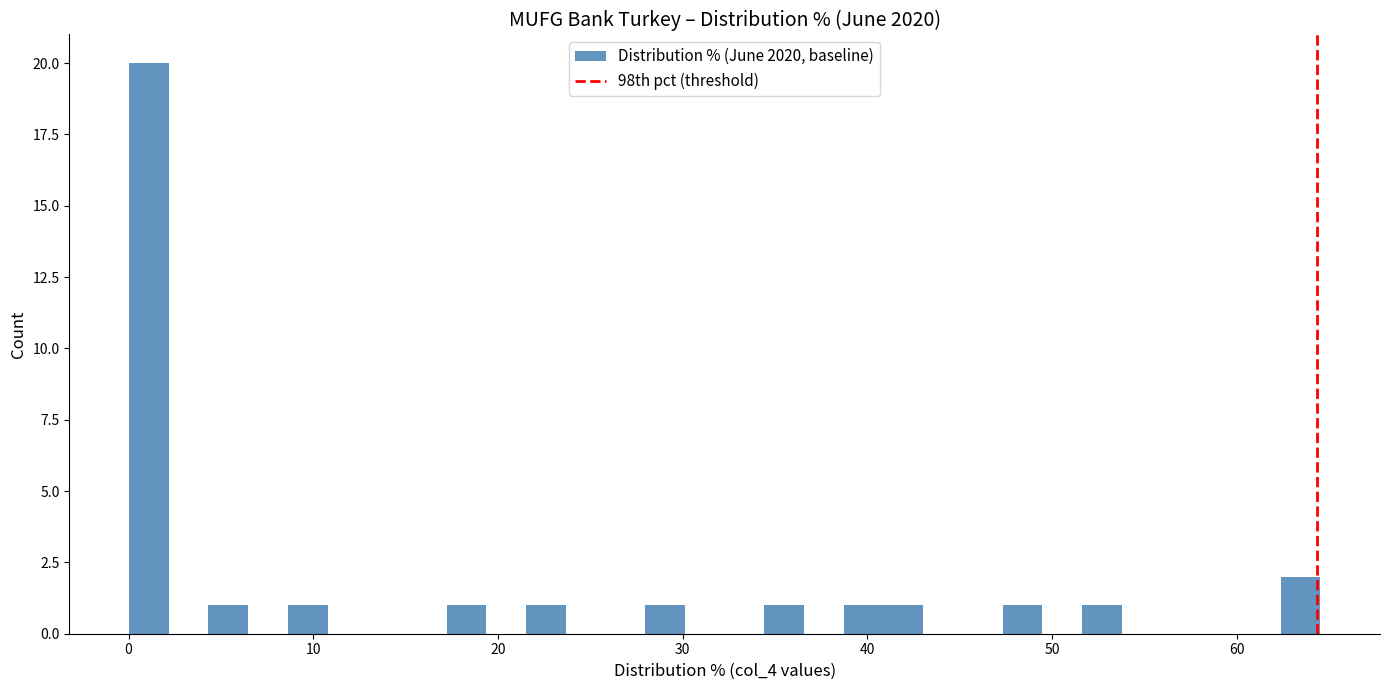

Read against the x-axis, roughly where is the centre of the tallest bar?

1